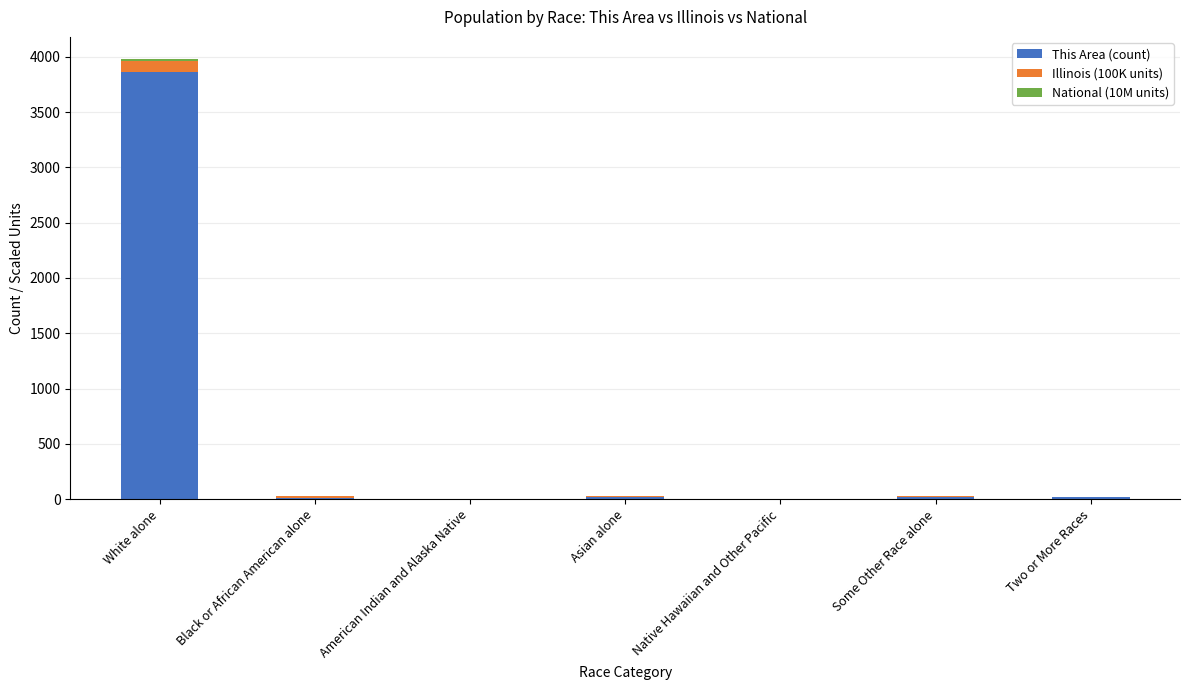

True or false: This Area (count) has a value of 2062.7 at White alone.

False